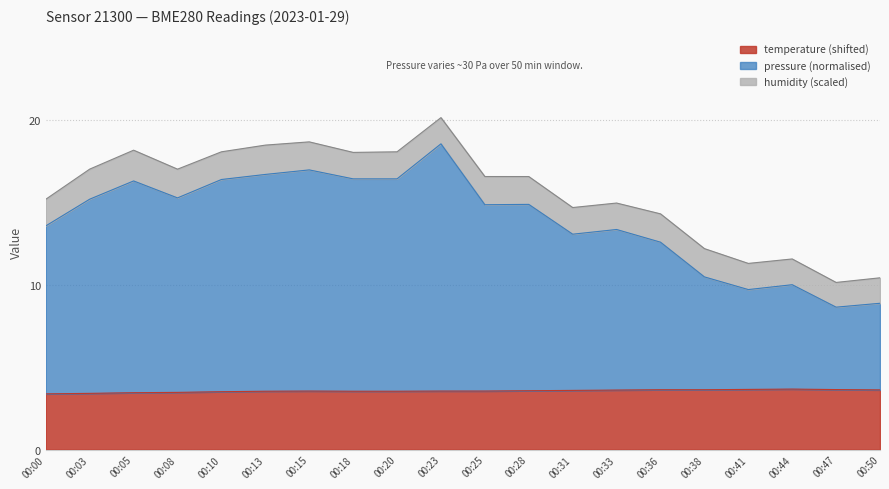

The temperature (shifted) series shows 5.3 at 00:41. True or false?

False